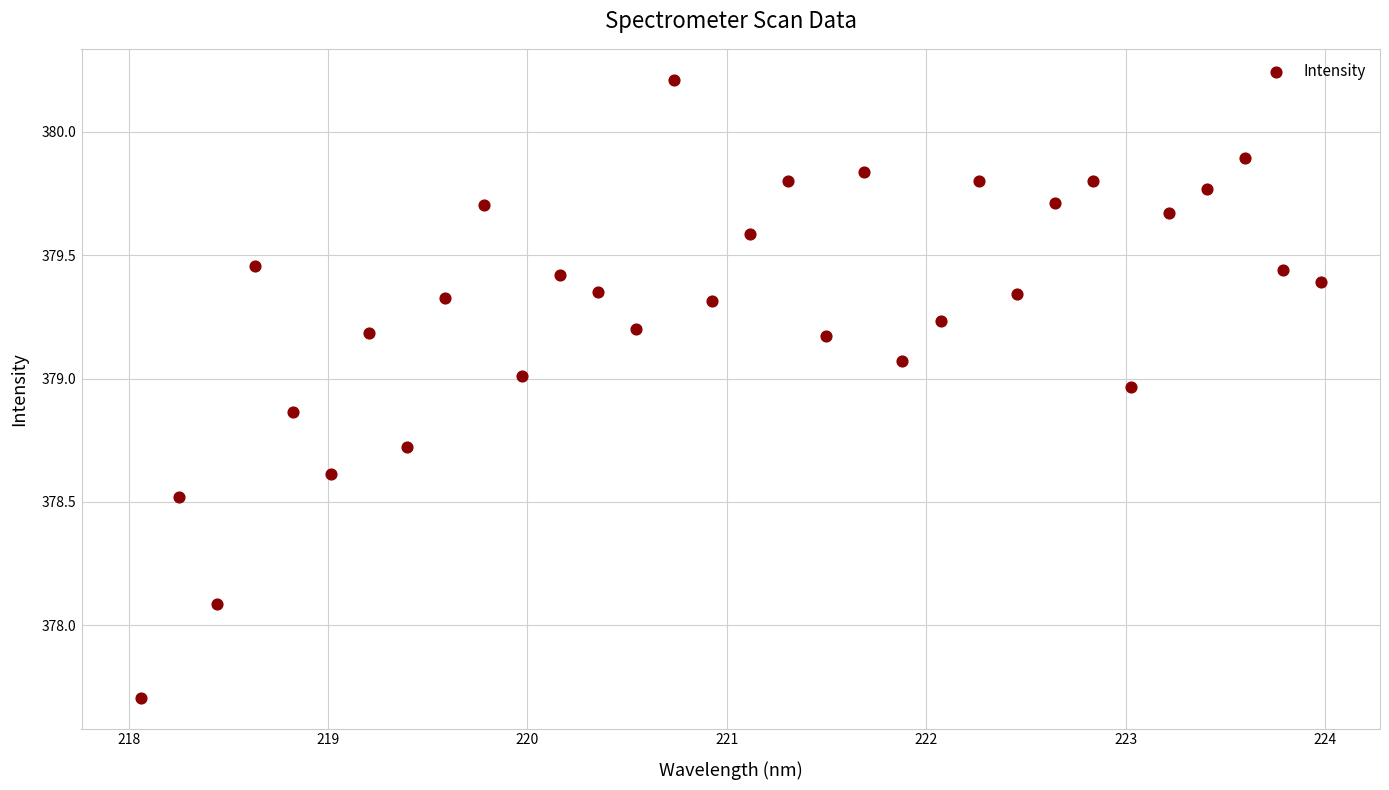

What is the range of Y values (max minus min)?

2.5